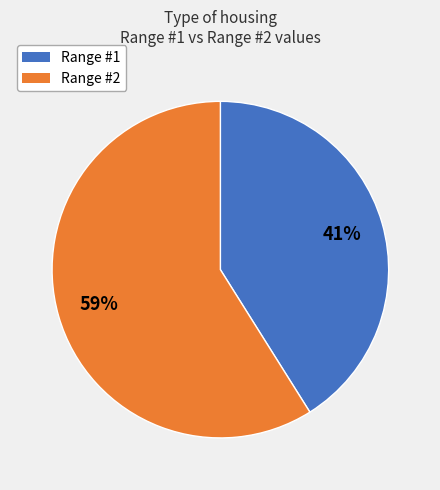

To the nearest percent, what is the average slice percentage?

50%